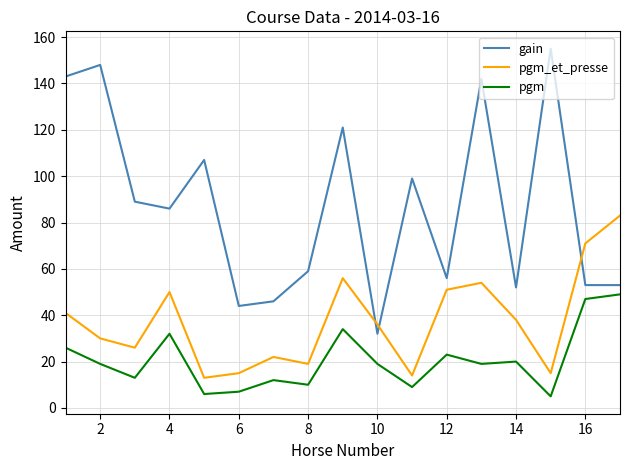

True or false: gain and pgm cross at least once.

False